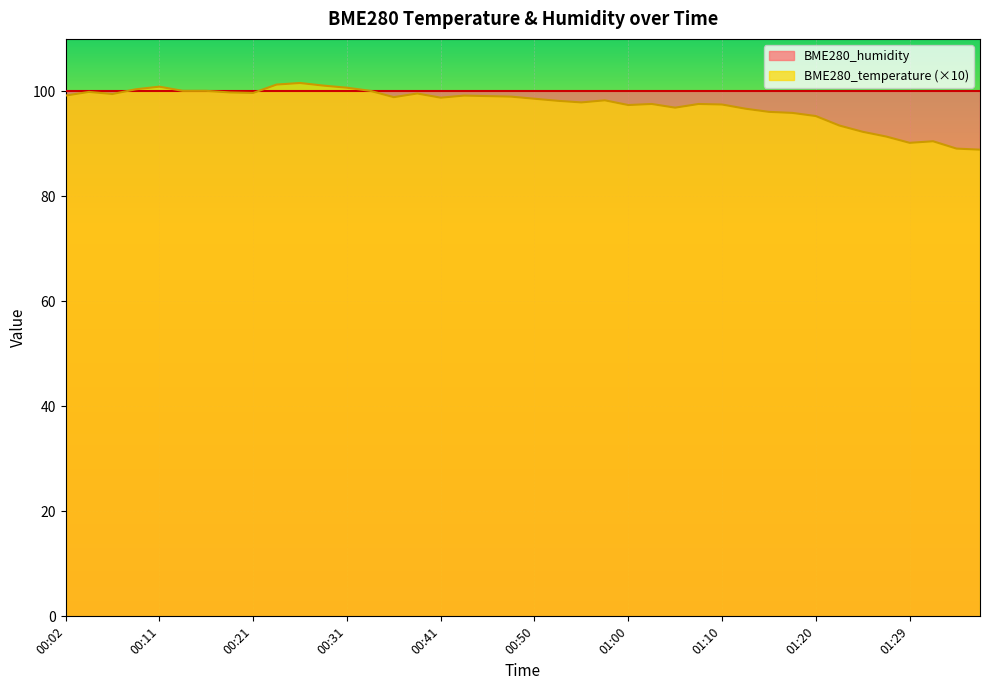

Does the chart display data point markers on the line(s)?

No